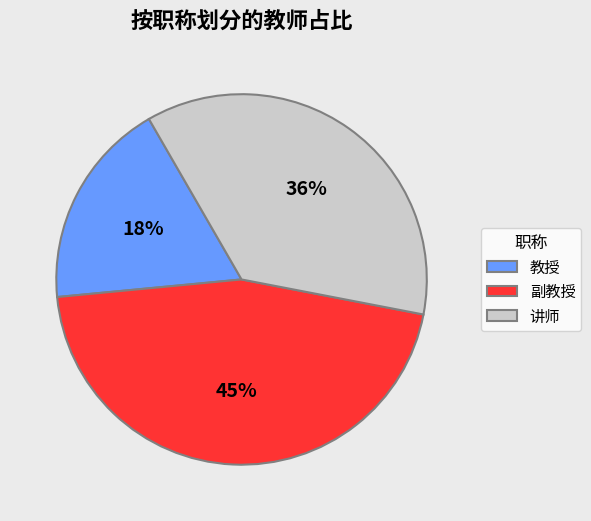

Which slice is the smallest?

教授